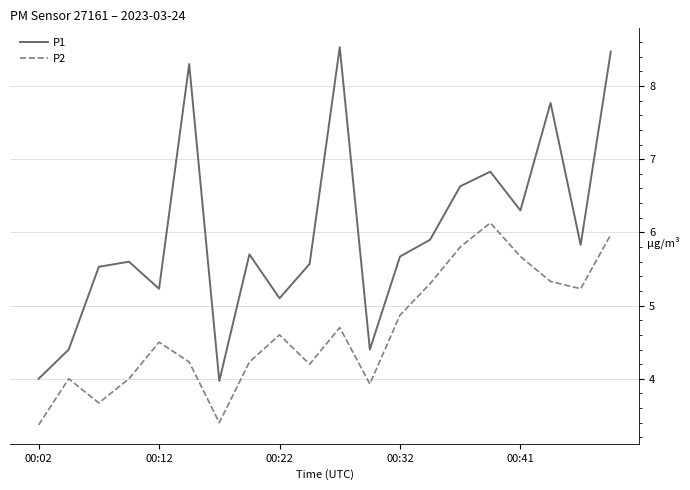

Which series has the widest spread of values?

P1